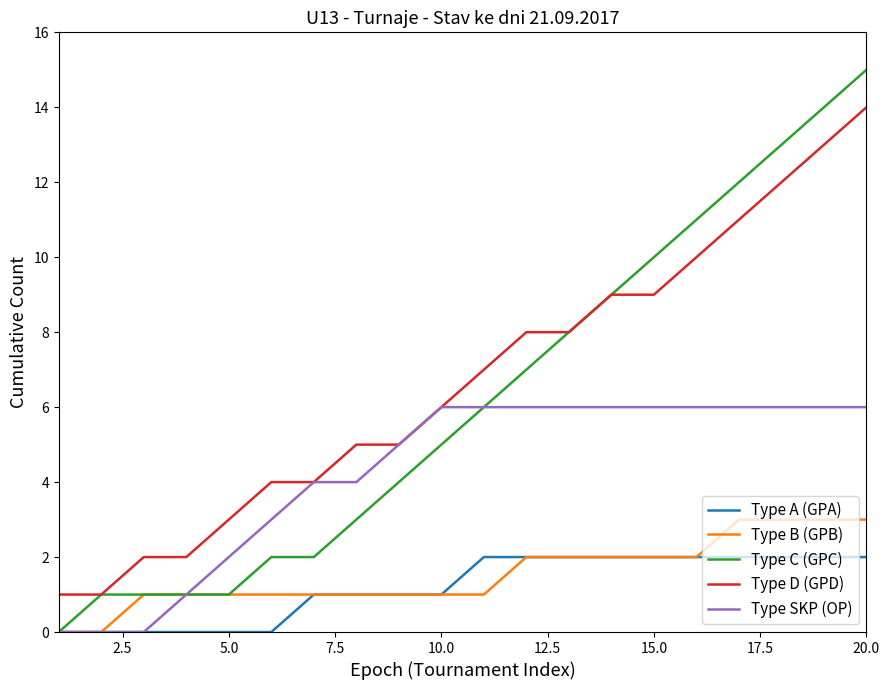

Which series has the widest spread of values?

Type C (GPC)